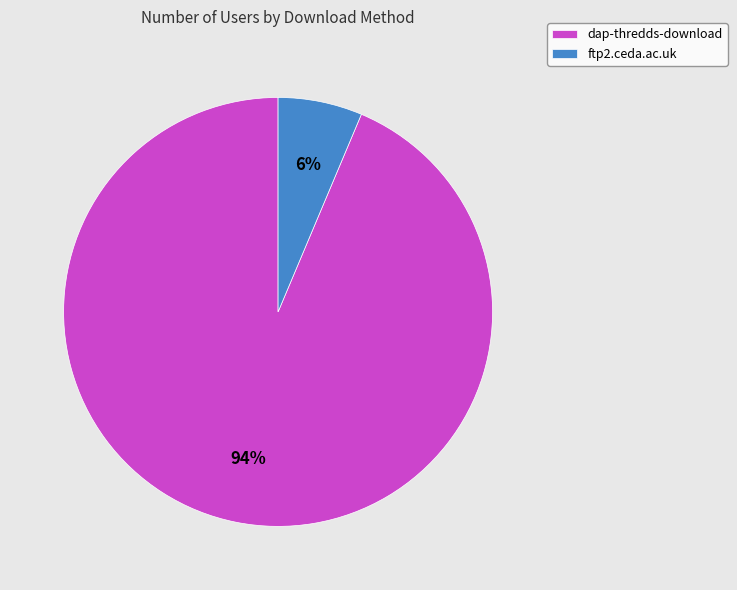

Do dap-thredds-download and ftp2.ceda.ac.uk together represent more than half of the pie?

Yes